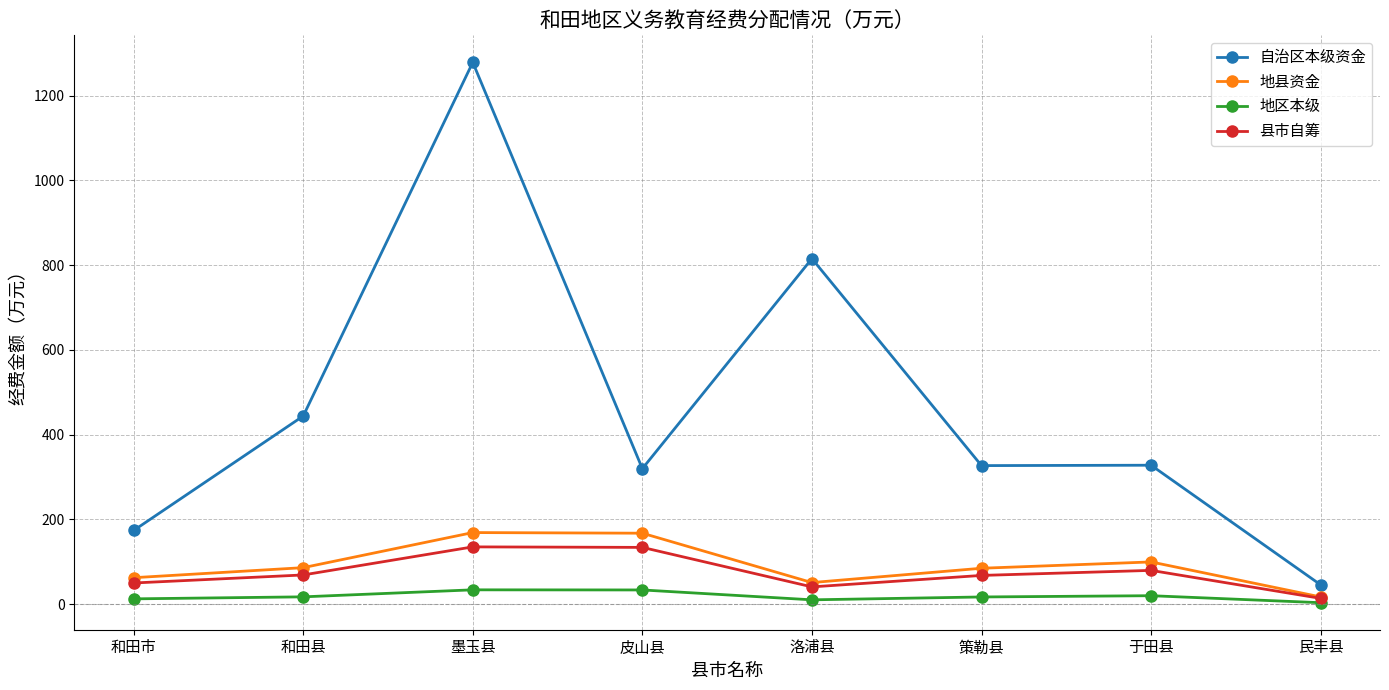

True or false: 地区本级 and 自治区本级资金 intersect in this chart.

False